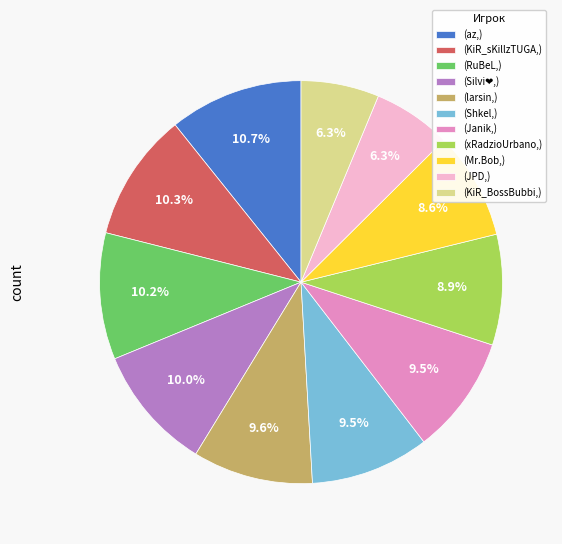

To the nearest percent, what is the average slice percentage?

9%